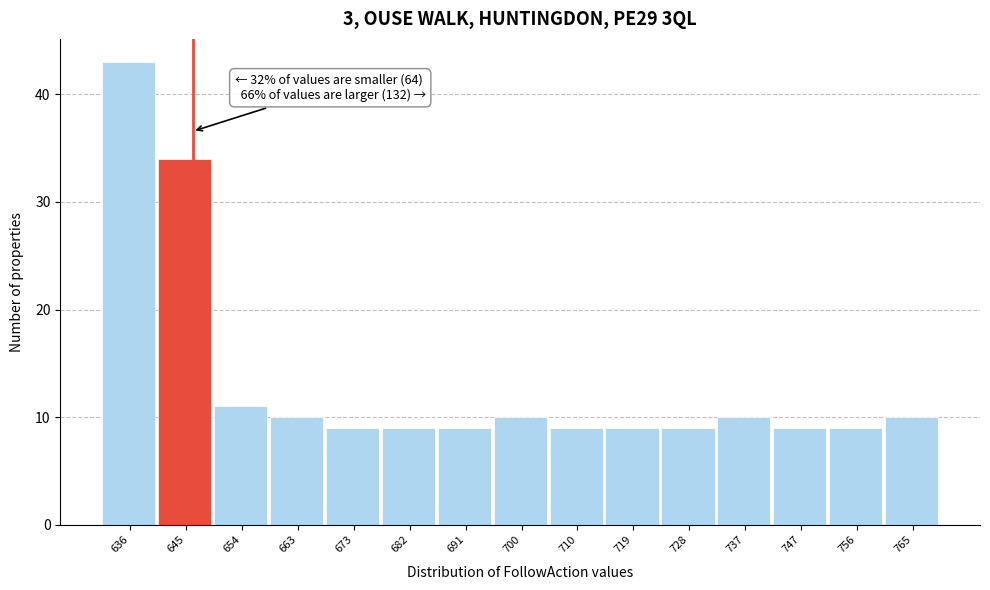

Reading right to left, what are all the values shown in this chart?

10	9	9	10	9	9	9	10	9	9	9	10	11	34	43